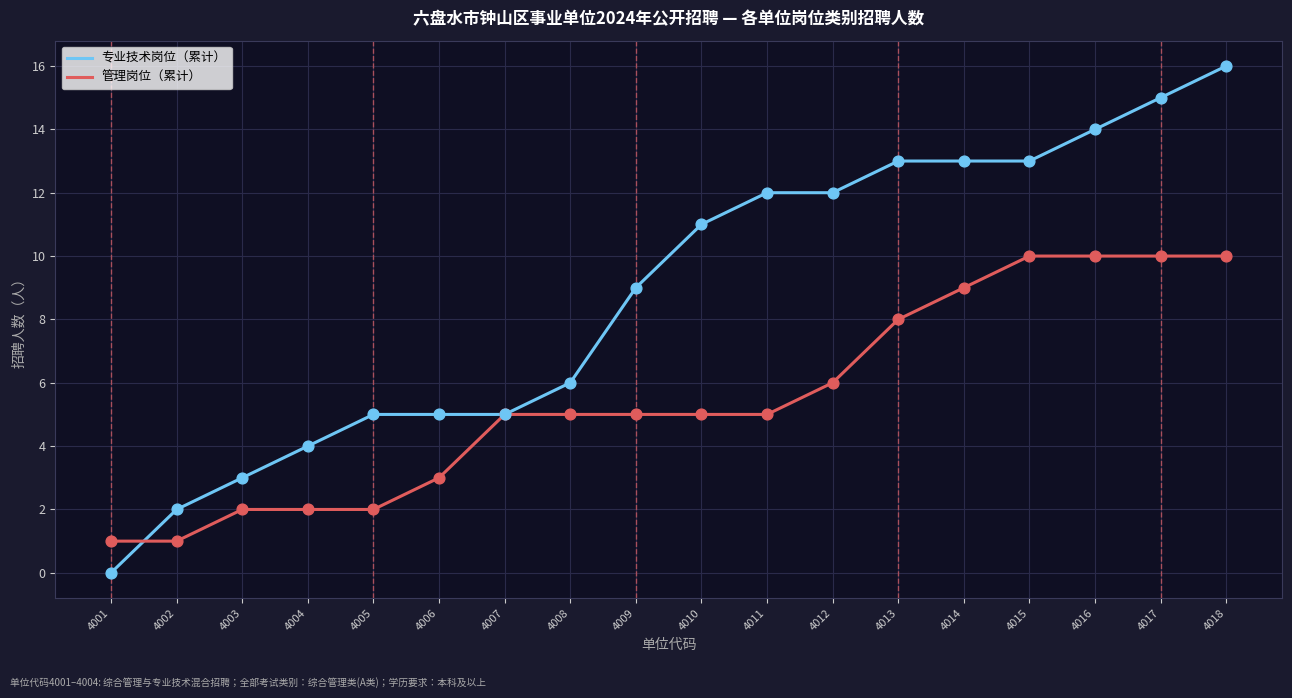

What are all the series names shown in the legend?

专业技术岗位（累计）, 管理岗位（累计）